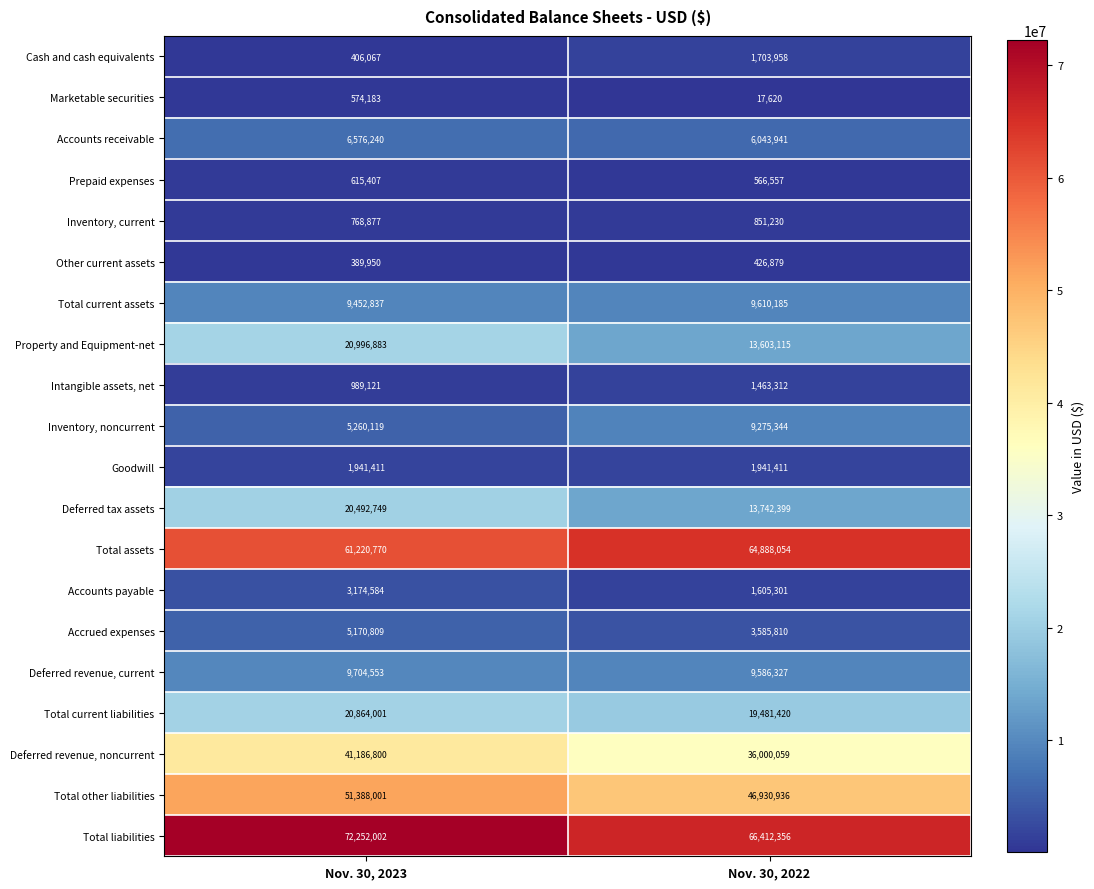

What is the average value of the Property and Equipment-net series?

17299999